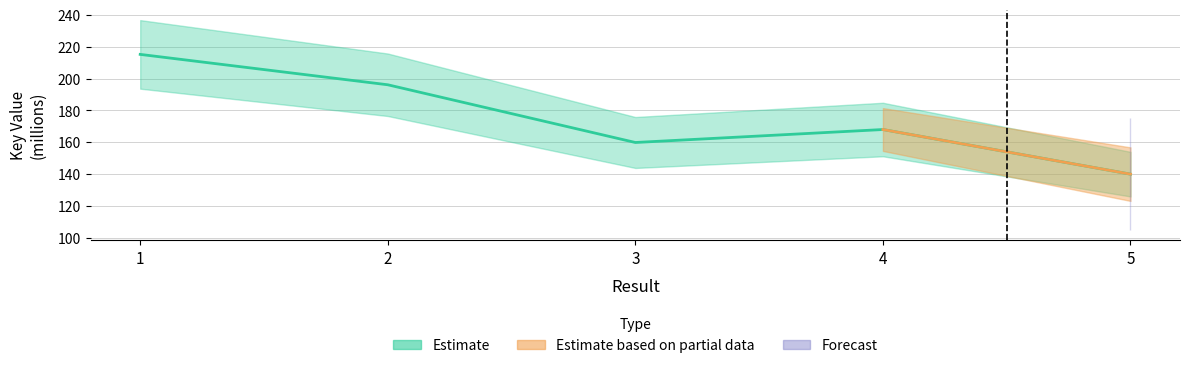

How many points are lower than both their immediate neighbors (excluding endpoints)?

1